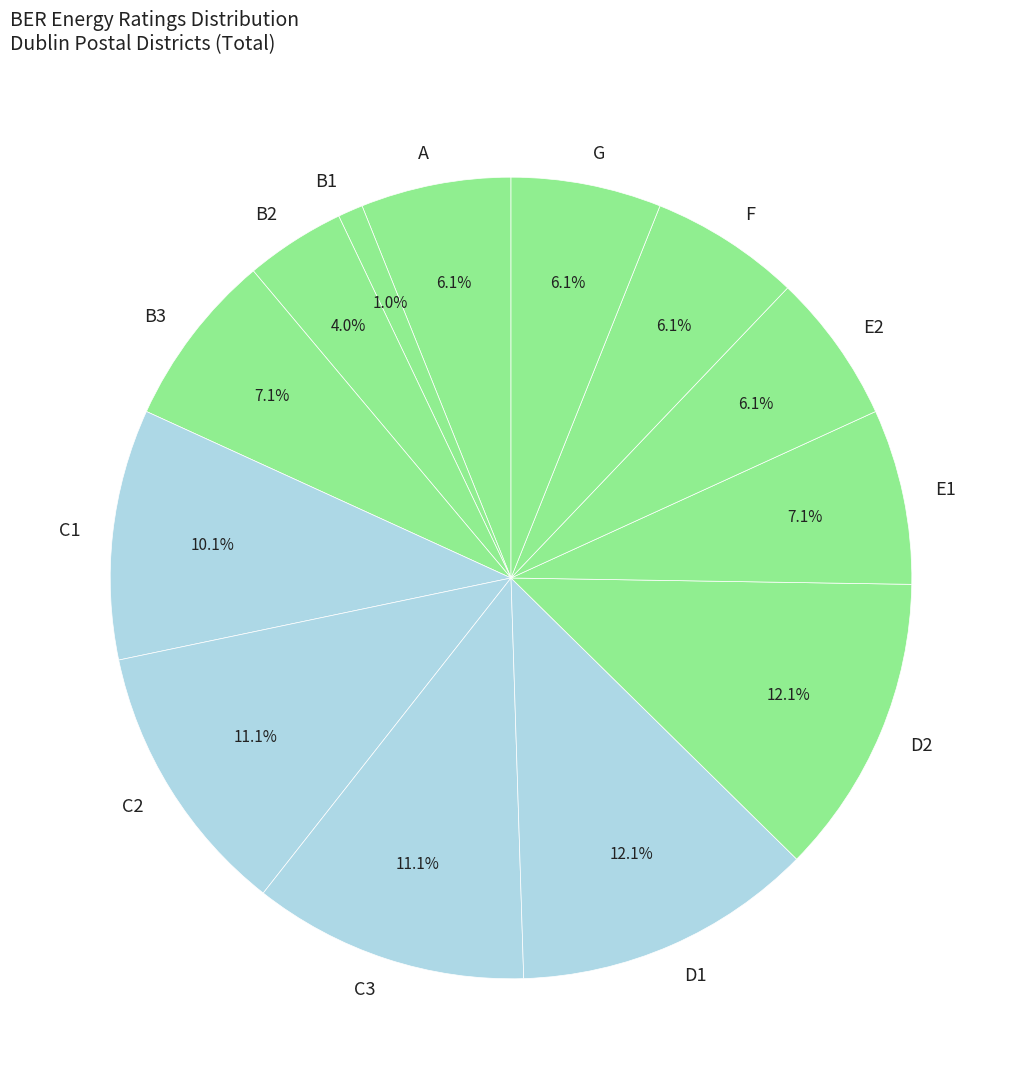

To the nearest percent, what is the difference between the largest and smallest slice percentages?

11%